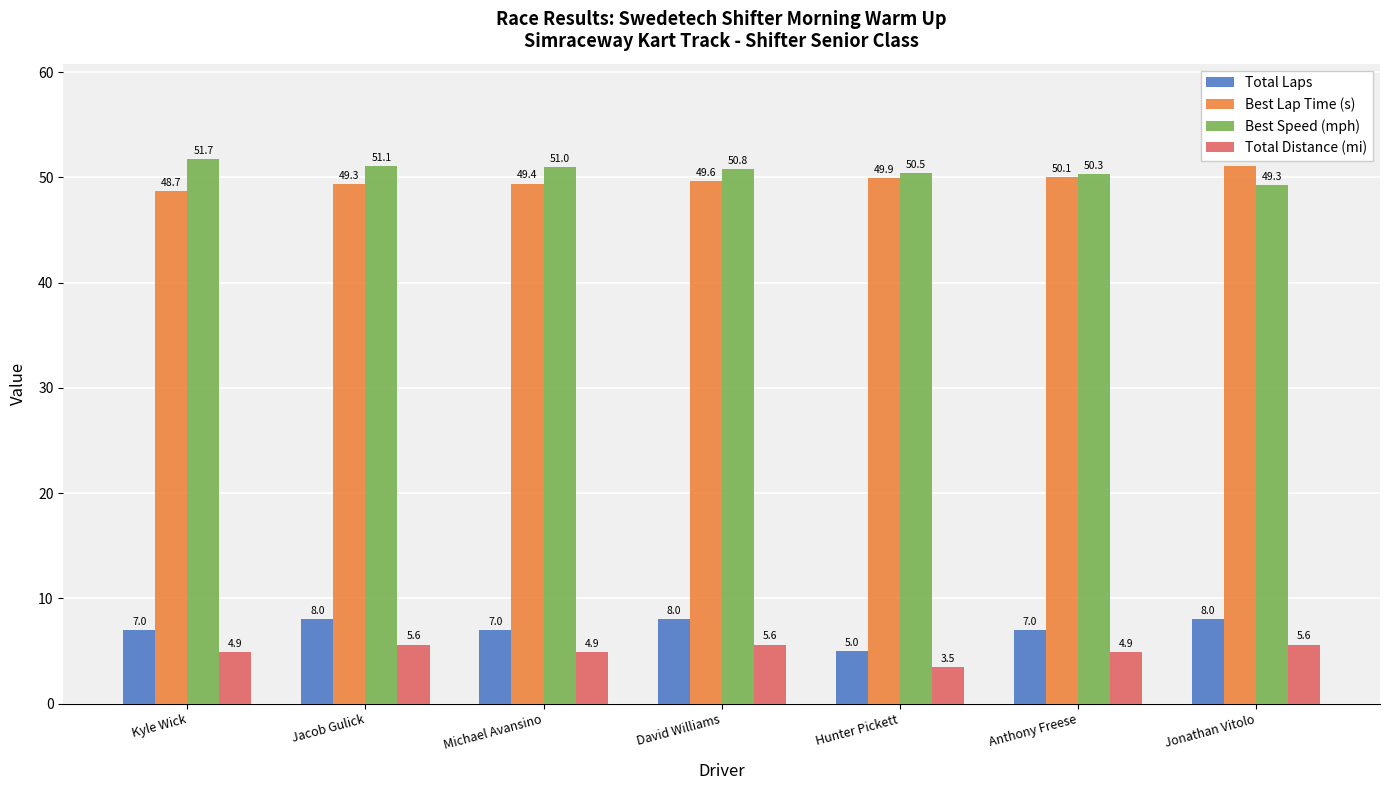

At how many categories does at least one series exceed 6?

7